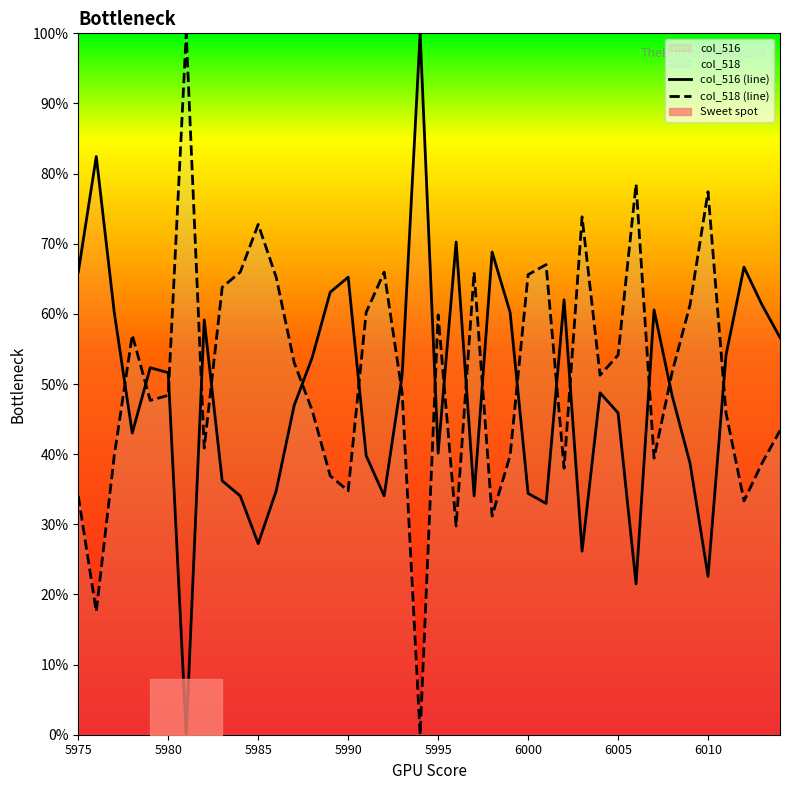

After their last crossing, which series has the higher values: col_518 (line) or col_516 (line)?

col_516 (line)